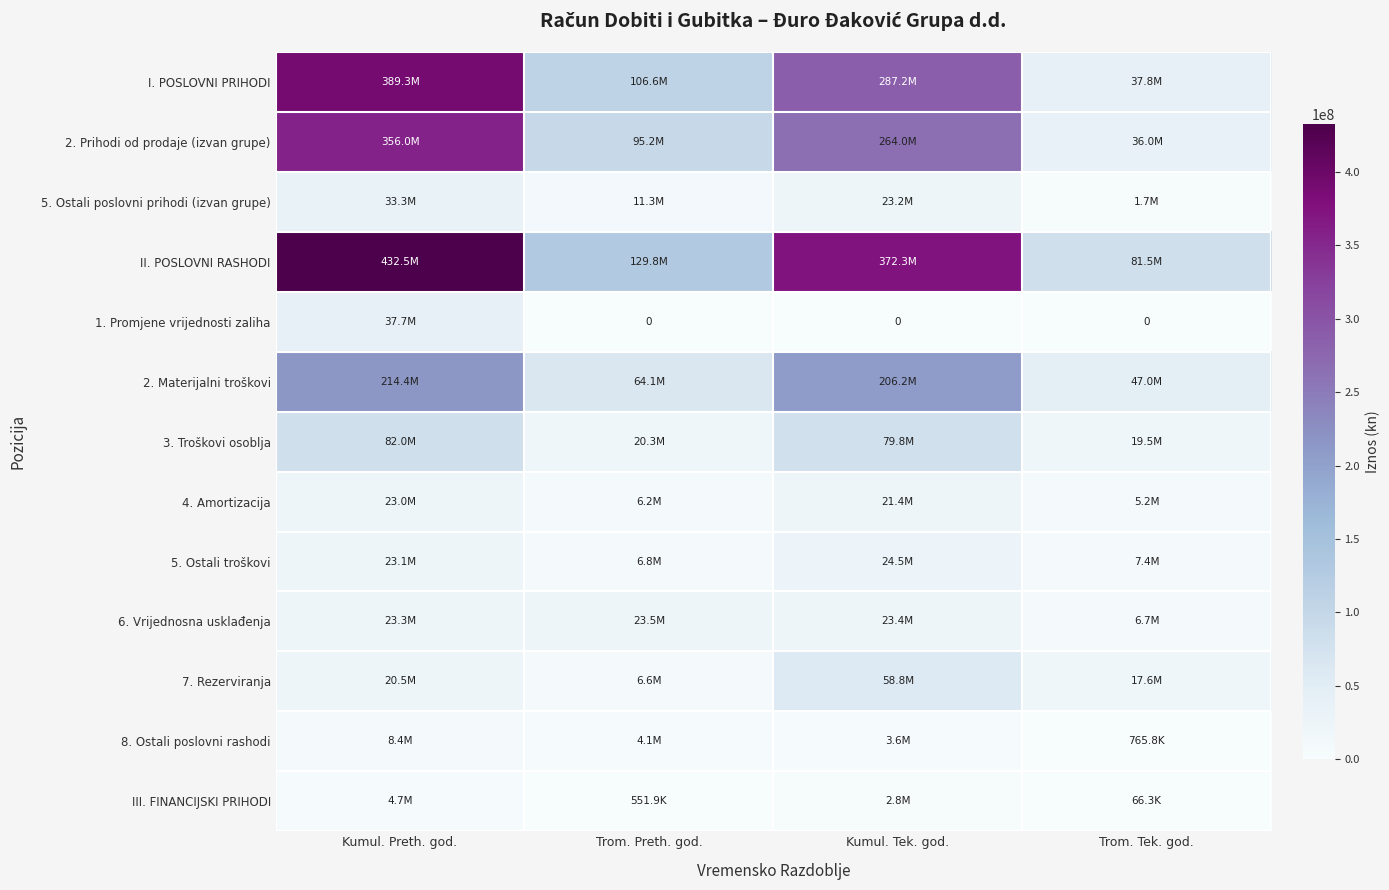

What is the total value across all series at Kumul. Preth. god.?

1648331710